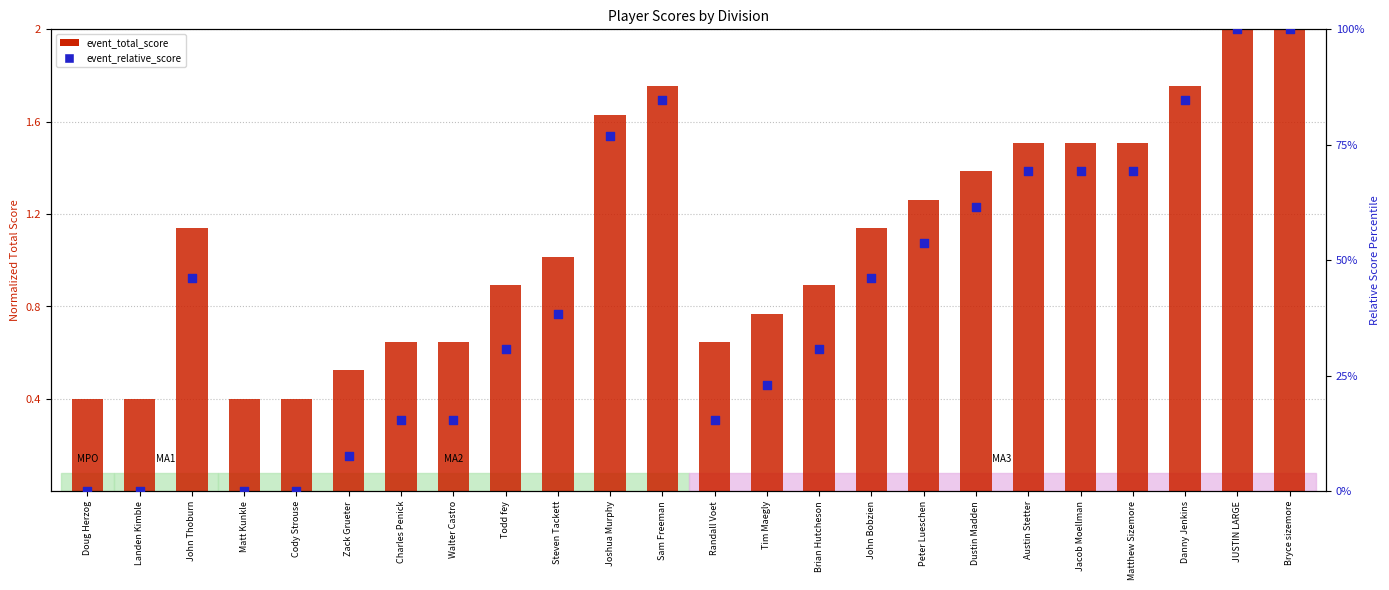

Which series has the largest total across all categories?

event_relative_score